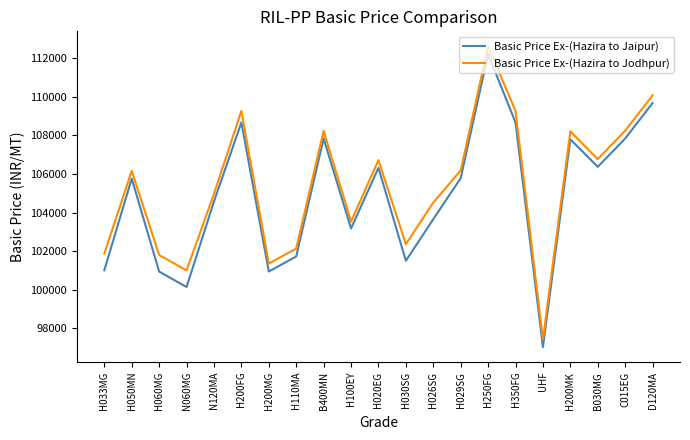

What is the spread (max minus min) of values at B400MN?

399